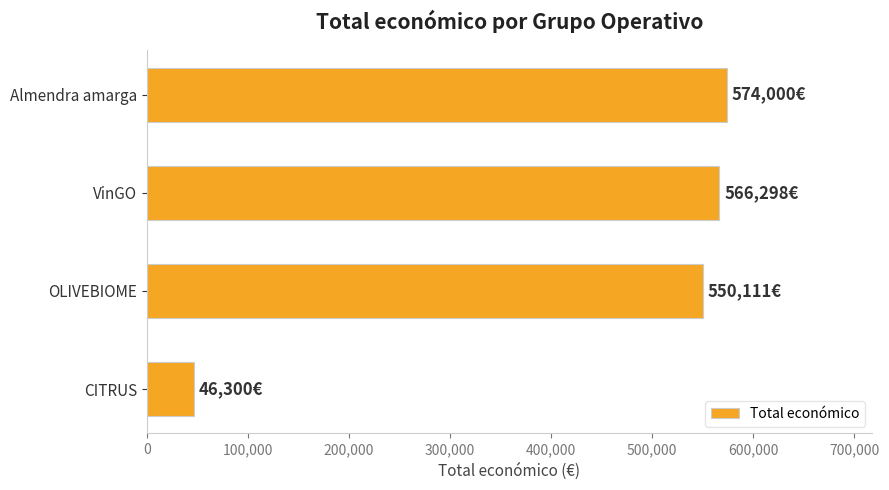

At which label is the value closest to 310150?

OLIVEBIOME